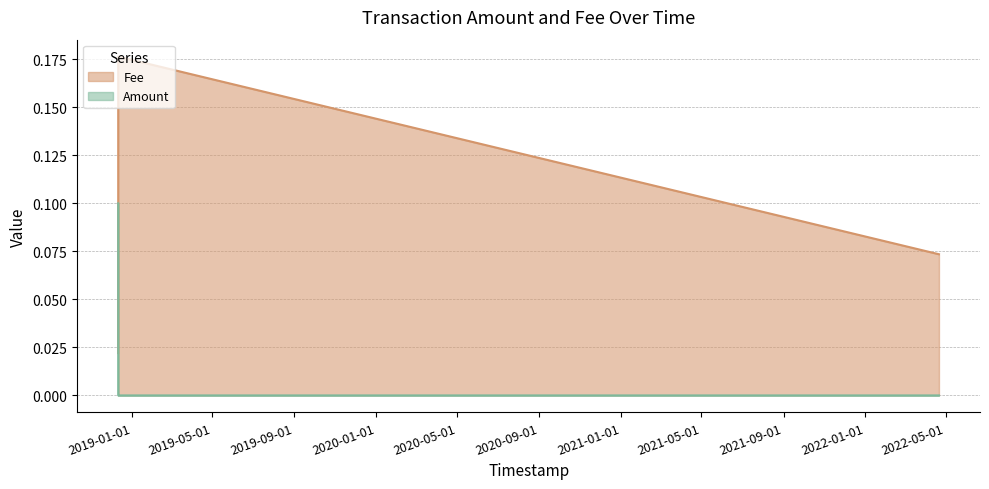

What position from the left is 2022-04-21 02:18:03?

4